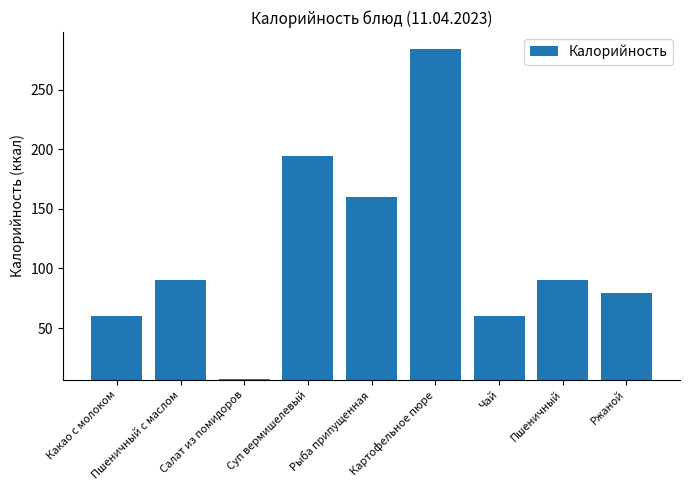

What is the difference between the second highest and second lowest values?

134.0